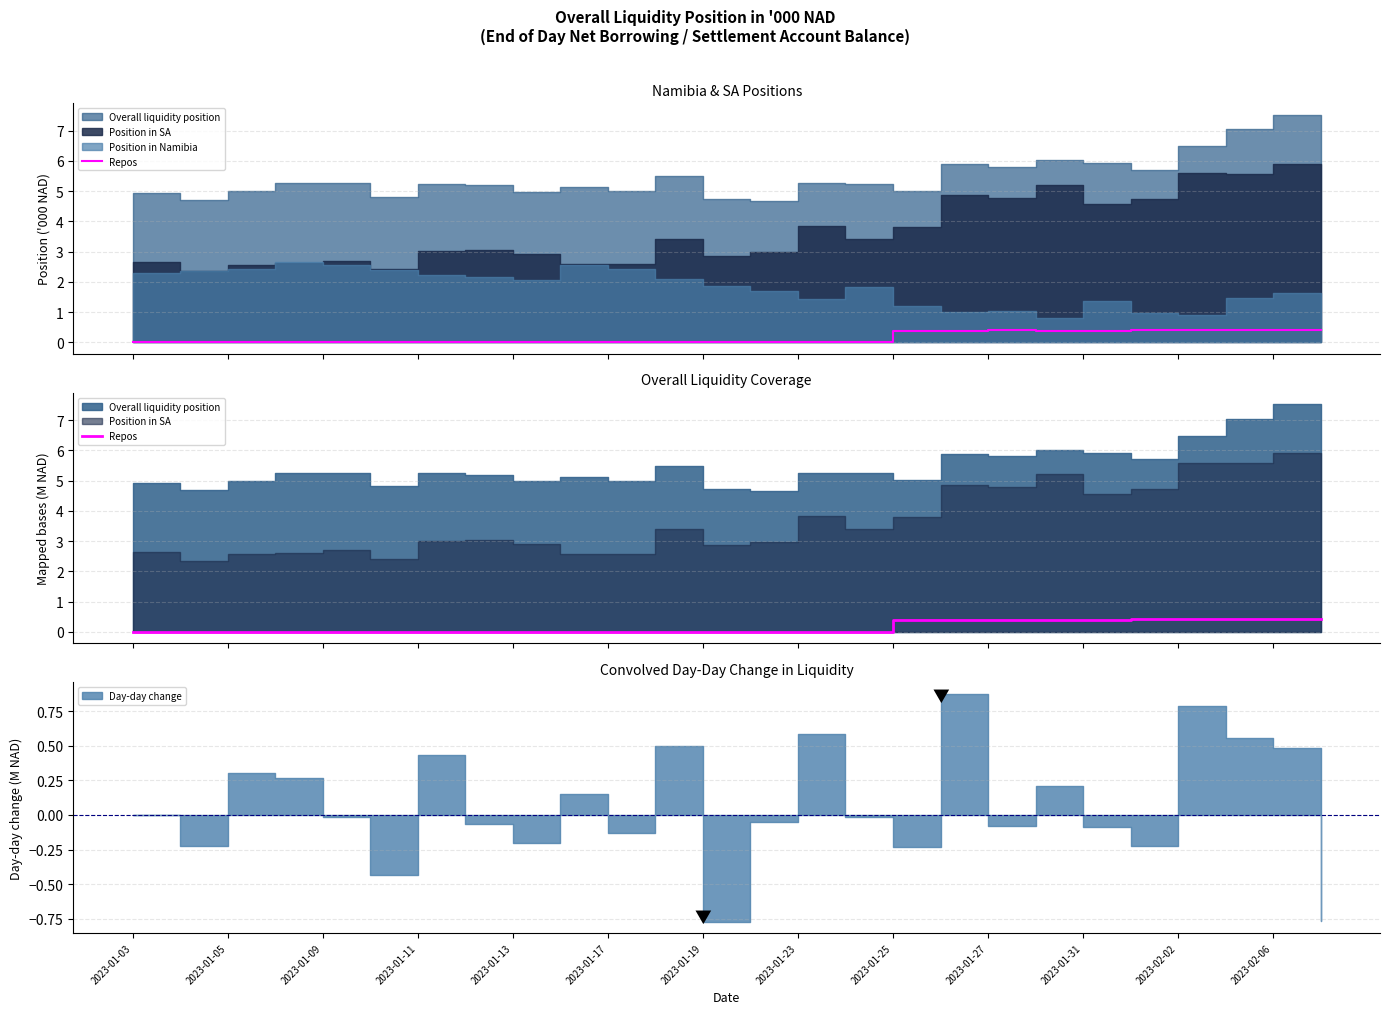

What is the label of the 13th point from the left?

2023-01-19